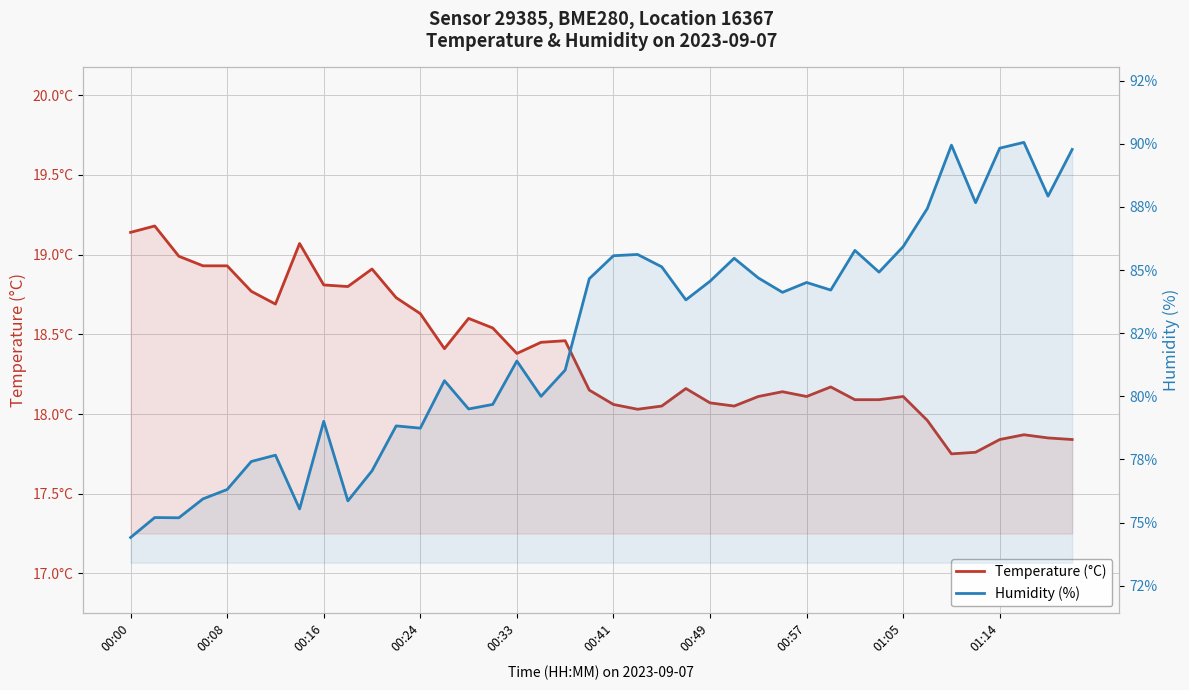

Reading left to right, transcribe all the data shown in this chart.

Temperature (°C): 19.1	19.2	19.0	18.9	18.9	18.8	18.7	19.1	18.8	18.8	18.9	18.7	18.6	18.4	18.6	18.5	18.4	18.4	18.5	18.1	18.1	18.0	18.1	18.2	18.1	18.1	18.1	18.1	18.1	18.2	18.1	18.1	18.1	18.0	17.8	17.8	17.8	17.9	17.9	17.8
Humidity (%): 74.4	75.2	75.2	75.9	76.3	77.4	77.7	75.5	79.0	75.9	77.0	78.8	78.7	80.6	79.5	79.7	81.4	80.0	81.0	84.7	85.6	85.6	85.1	83.8	84.6	85.5	84.7	84.1	84.5	84.2	85.8	84.9	85.9	87.4	90.0	87.7	89.8	90.1	87.9	89.8